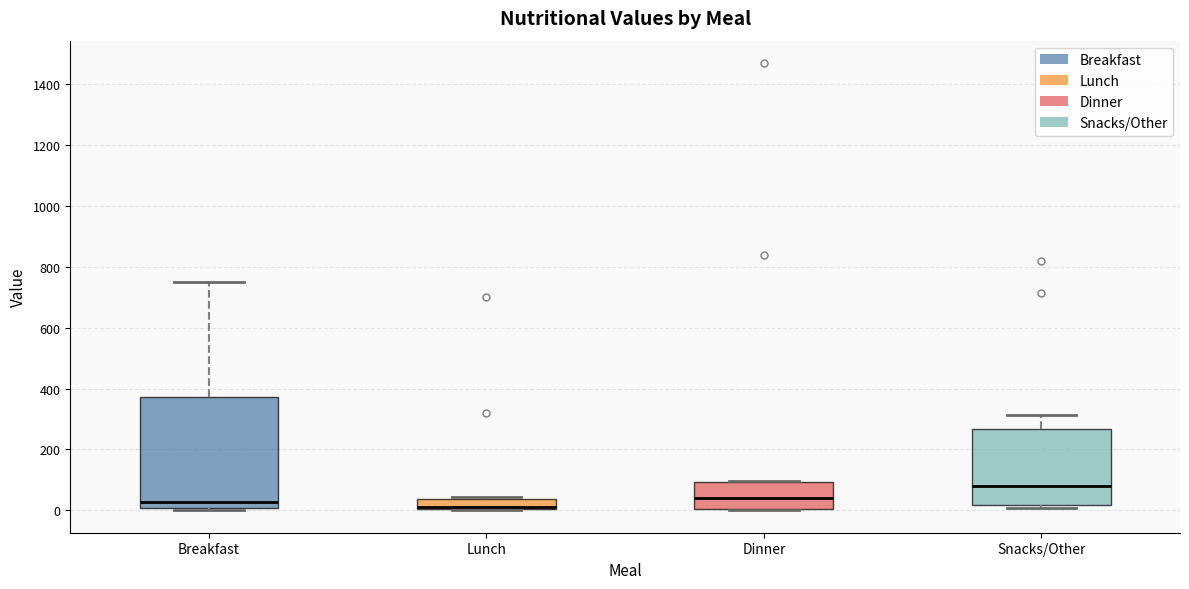

Where does the median line of the box for Breakfast sit on the y-axis? The values are not printed on the chart, so give them approximately, as read against the axis.

20